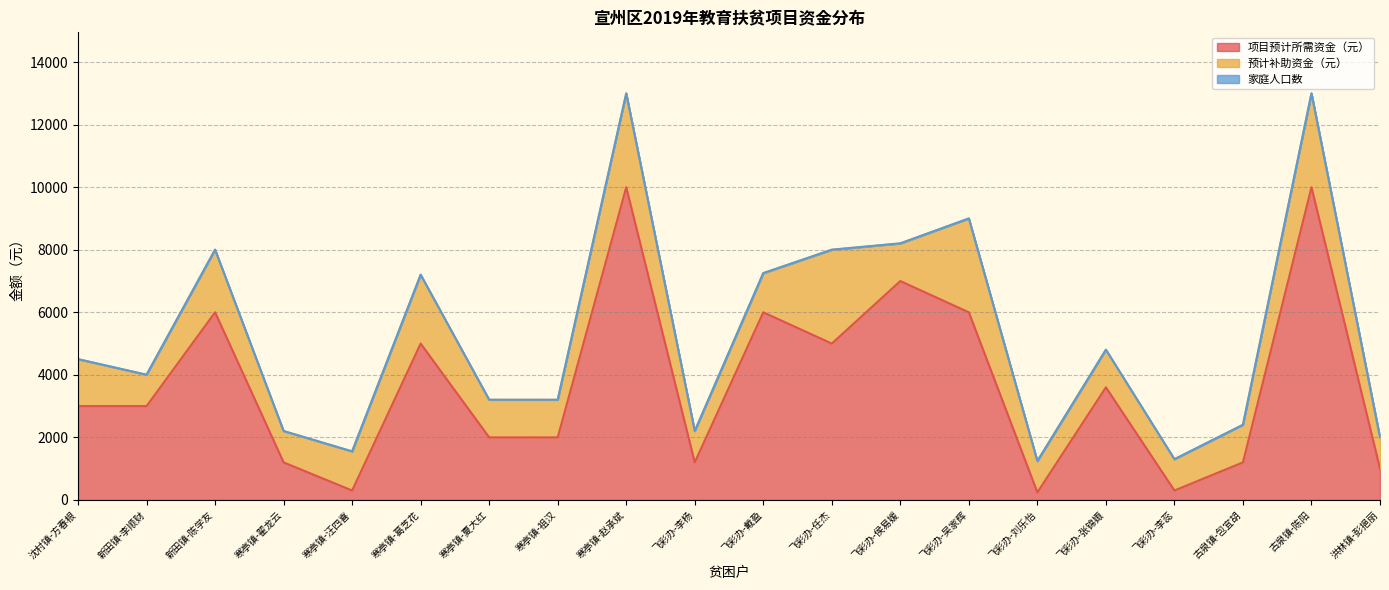

What is the label of the 11th point from the right?

飞彩办-李杨